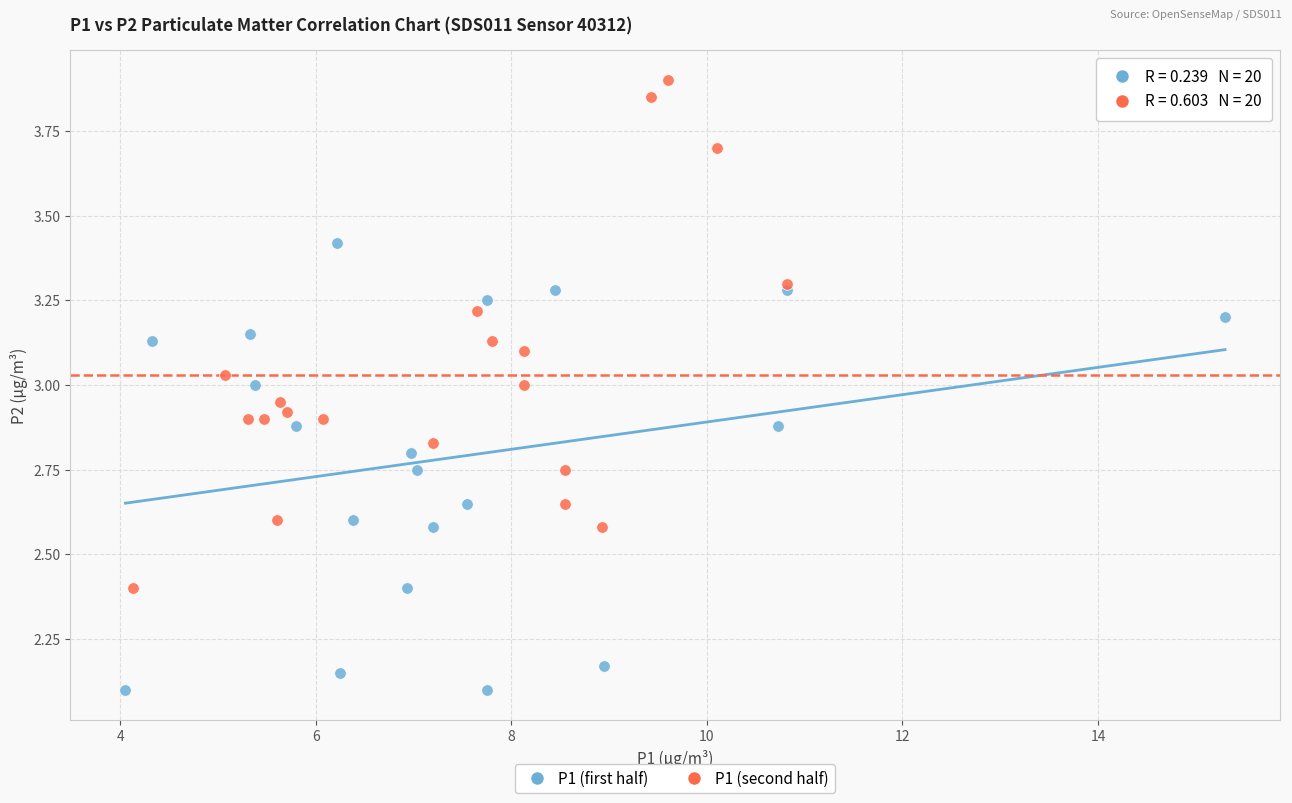

Which series reaches the maximum Y coordinate?

P1 (second half)